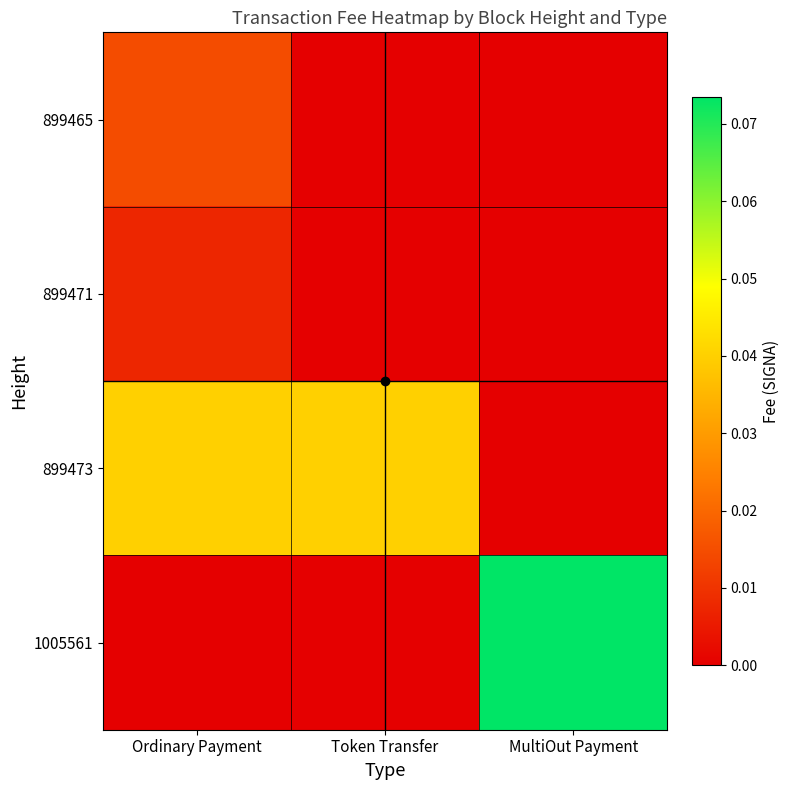

Between Ordinary Payment and MultiOut Payment, which series saw the biggest shift?

1005561